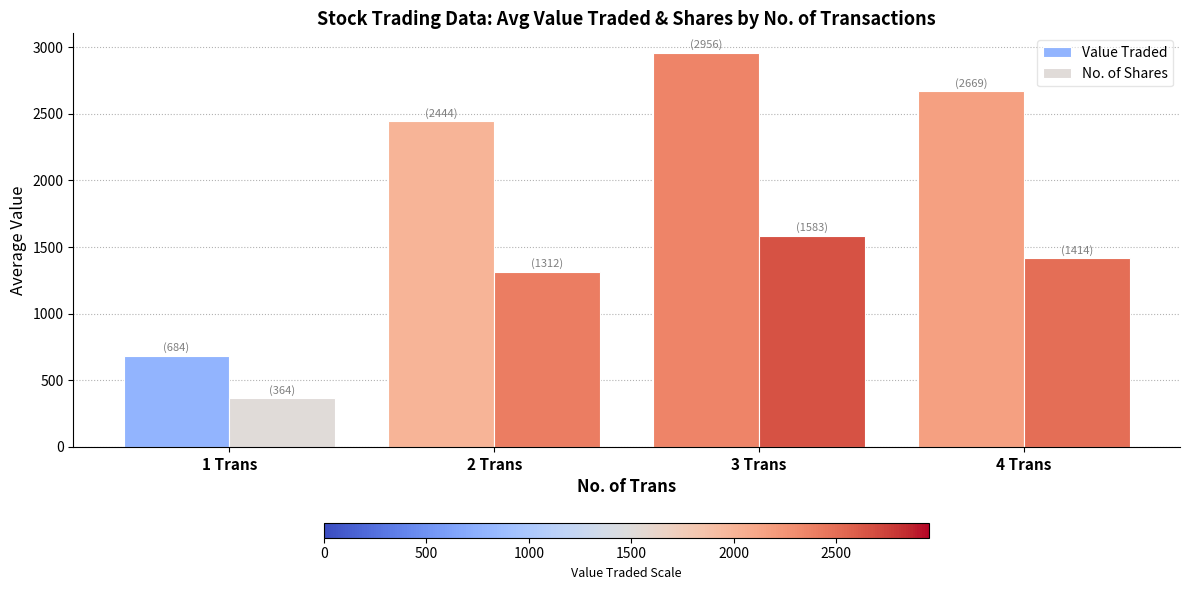

How many bars are there in each group?

2